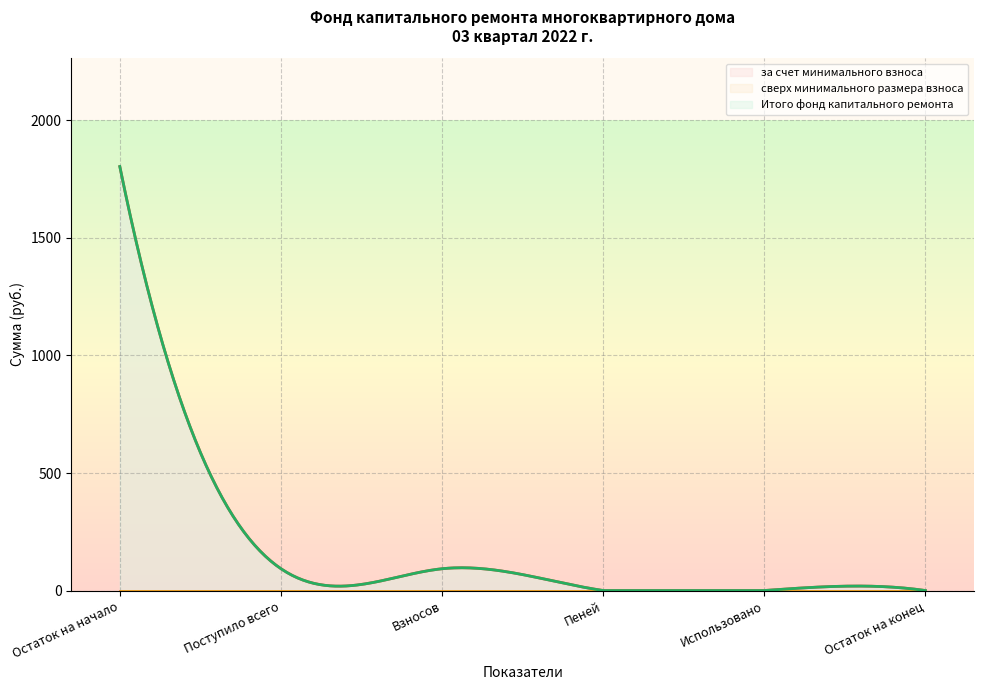

Between Поступило всего and Использовано, which series saw the biggest shift?

за счет минимального взноса